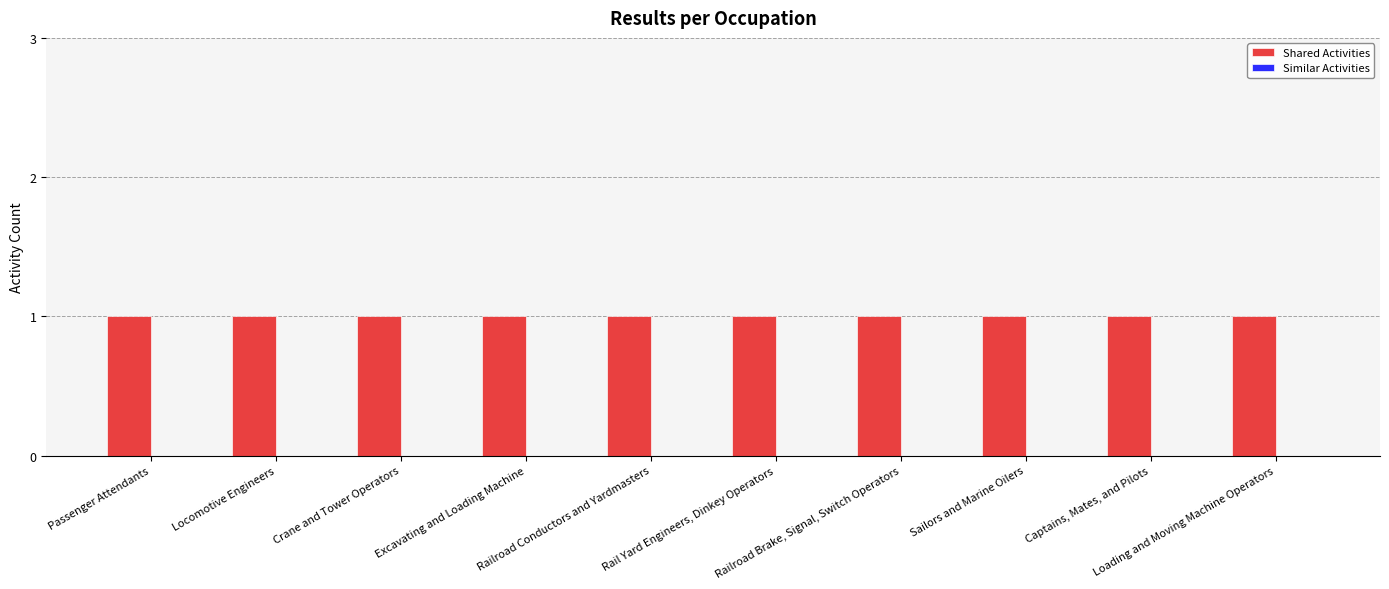

What position from the left is Loading and Moving Machine Operators?

10